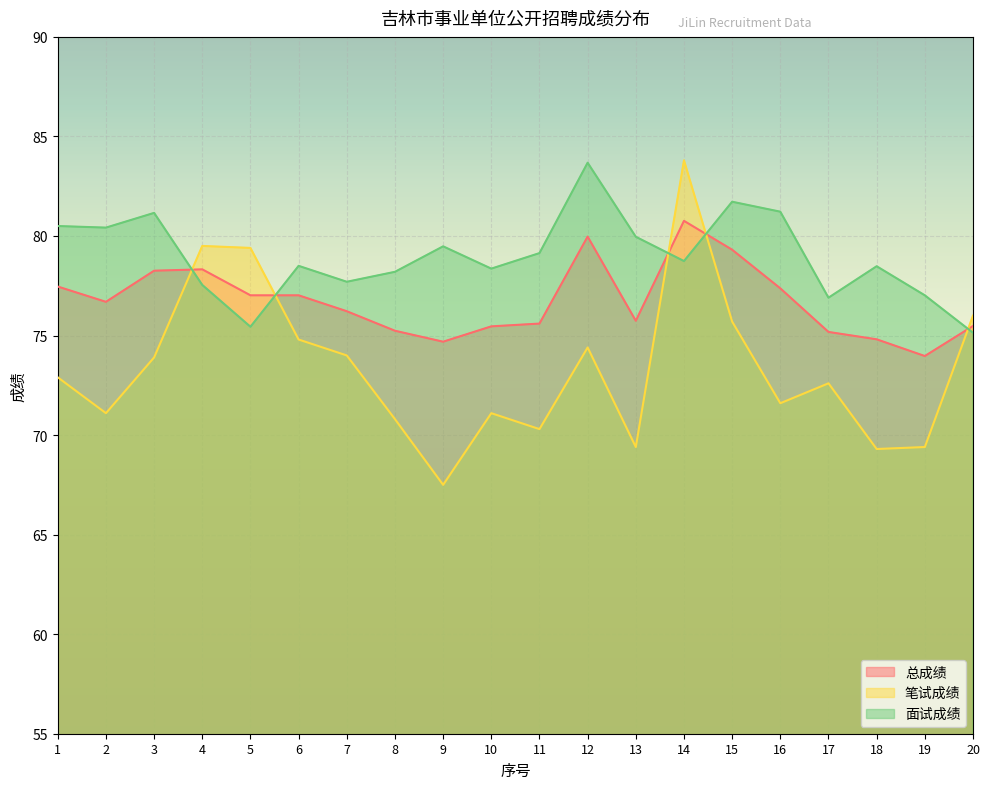

The value of 笔试成绩 at 6 is 74.8. True or false?

True